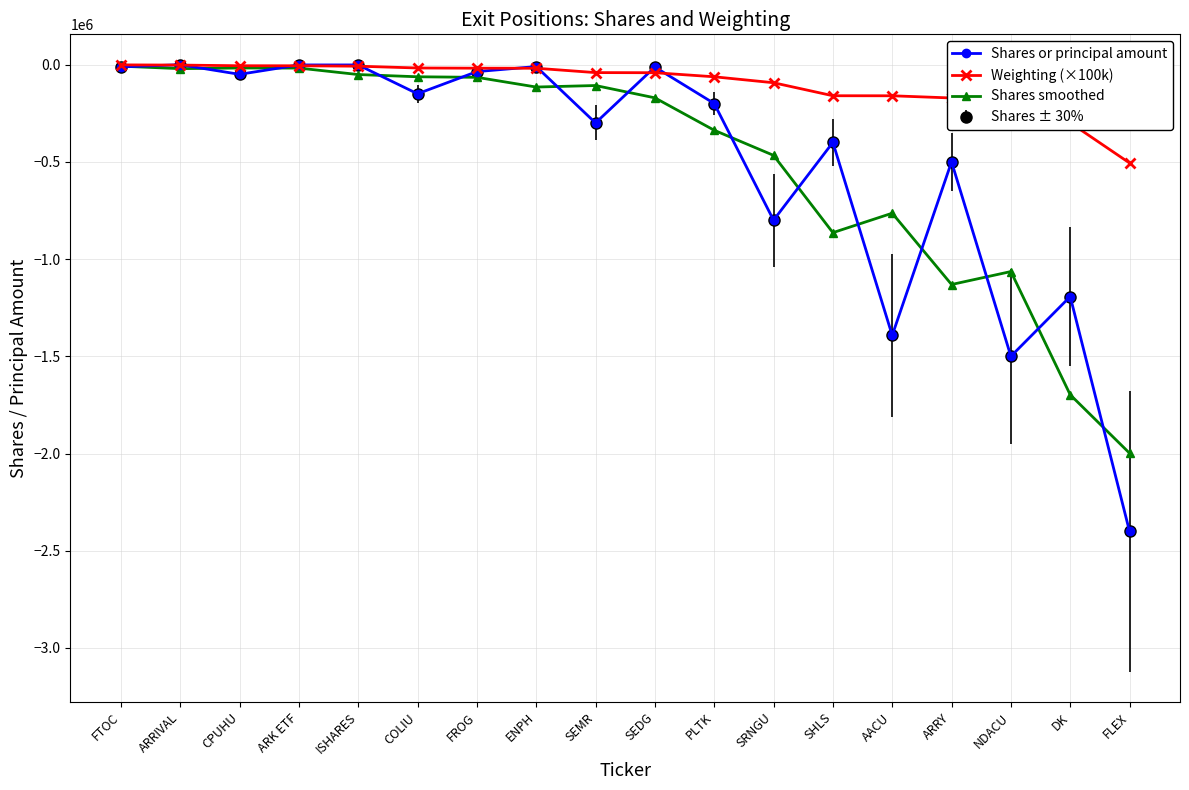

Rank the series by their maximum value, from lowest to highest.

Shares smoothed, Weighting (×100k), Shares or principal amount